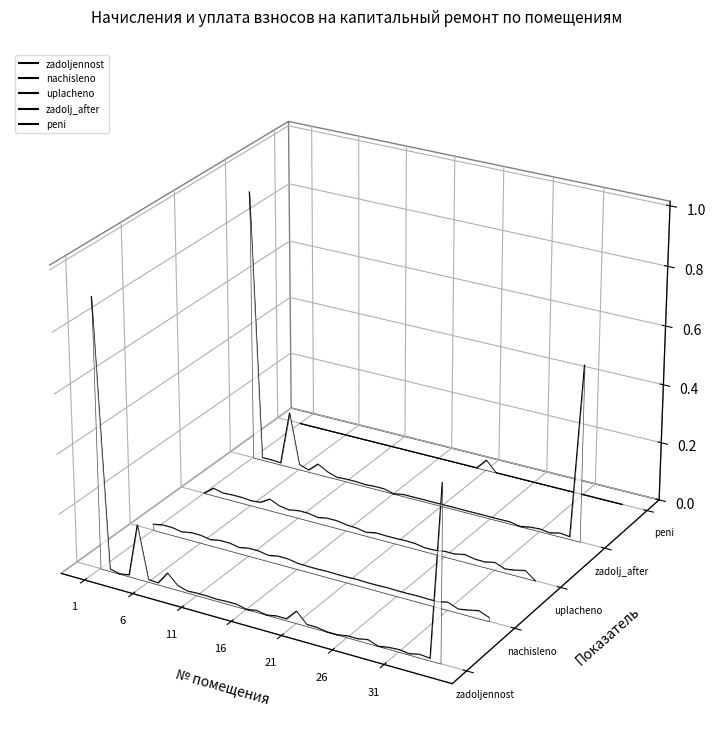

How many lines are shown in the chart?

5